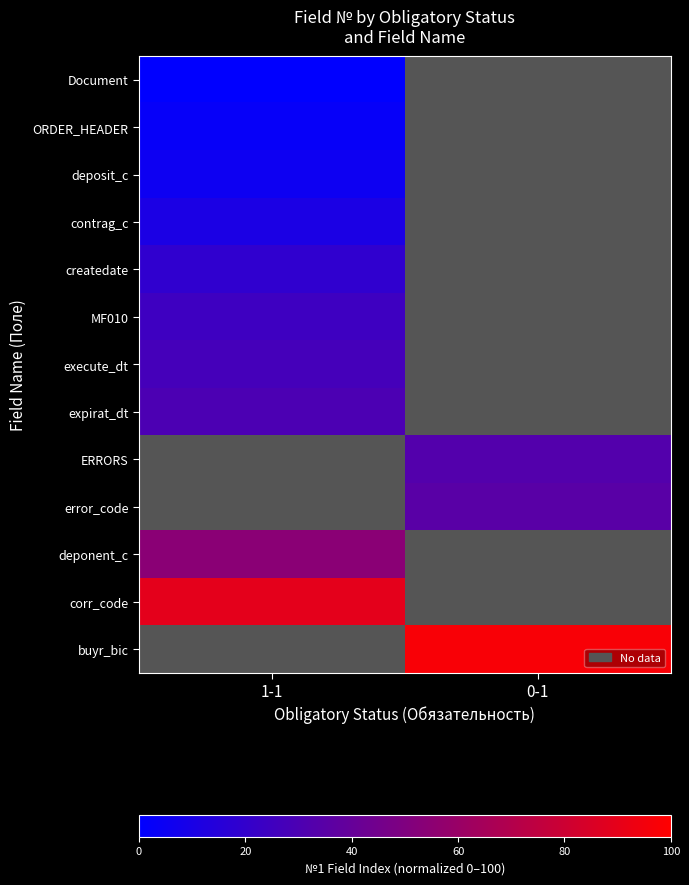

What is the spread (max minus min) of values at 1-1?

89.2